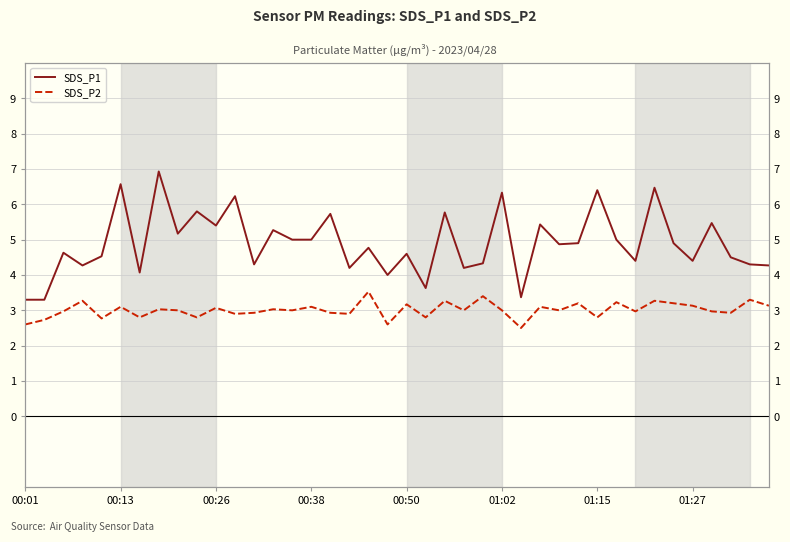

The SDS_P2 series shows 2.8 at 9. True or false?

True